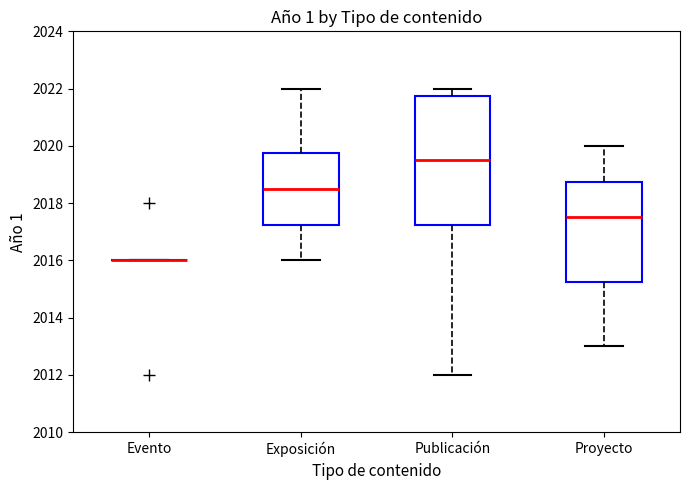

Which box is the tallest, from its lower edge to its upper edge?

Publicación